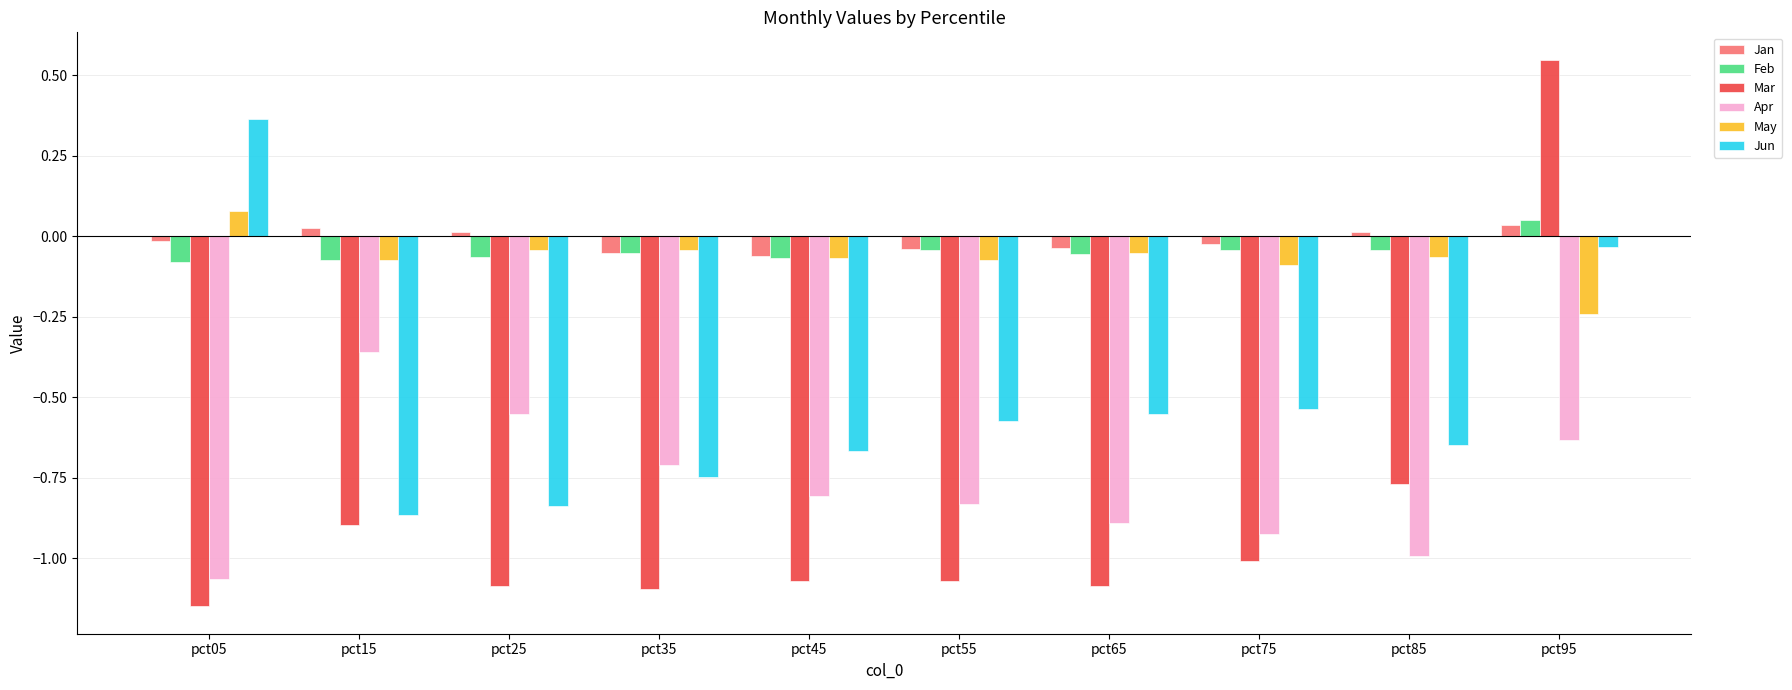

What is the sum of the Apr values at pct75 and pct35?

-1.6